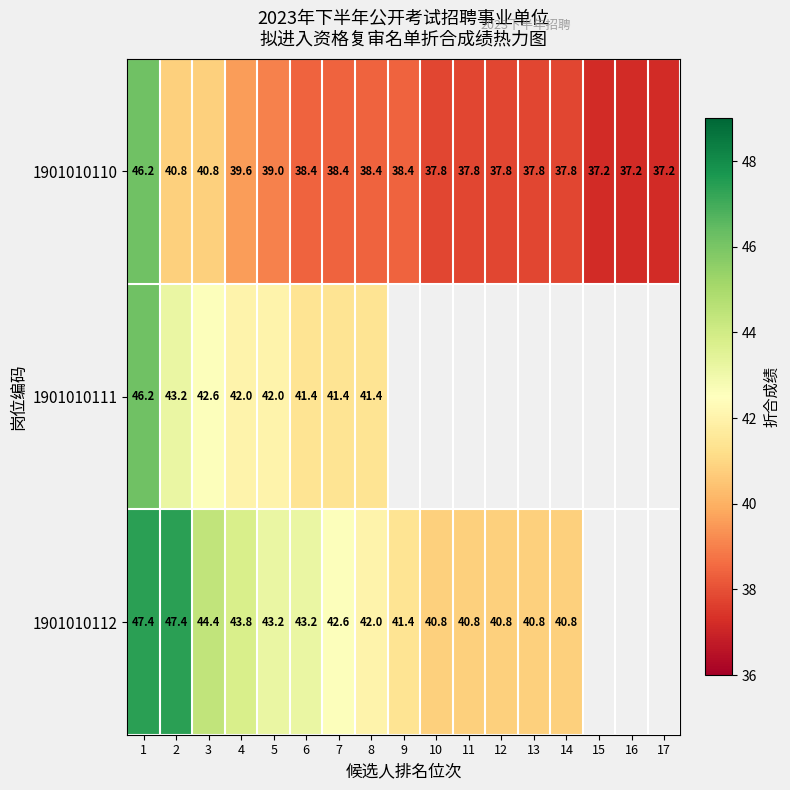

How many values in the 1901010110 series exceed 38?

9